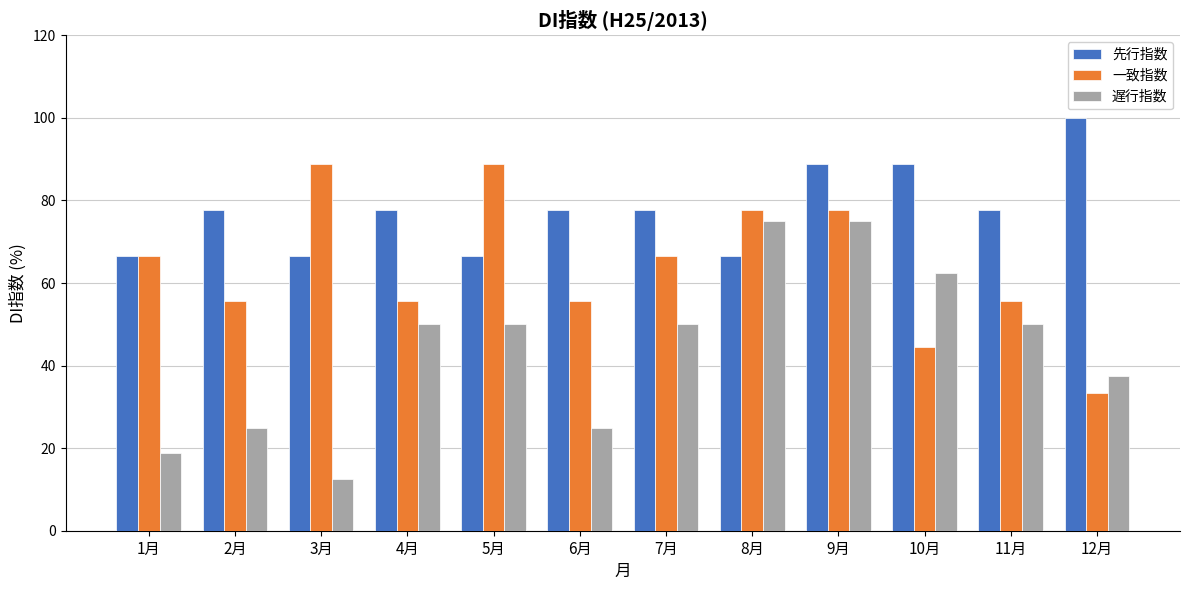

Reading left to right, list all the values displayed in this chart.

先行指数: 1月=66.7	2月=77.8	3月=66.7	4月=77.8	5月=66.7	6月=77.8	7月=77.8	8月=66.7	9月=88.9	10月=88.9	11月=77.8	12月=100.0
一致指数: 1月=66.7	2月=55.6	3月=88.9	4月=55.6	5月=88.9	6月=55.6	7月=66.7	8月=77.8	9月=77.8	10月=44.4	11月=55.6	12月=33.3
遅行指数: 1月=18.8	2月=25.0	3月=12.5	4月=50.0	5月=50.0	6月=25.0	7月=50.0	8月=75.0	9月=75.0	10月=62.5	11月=50.0	12月=37.5